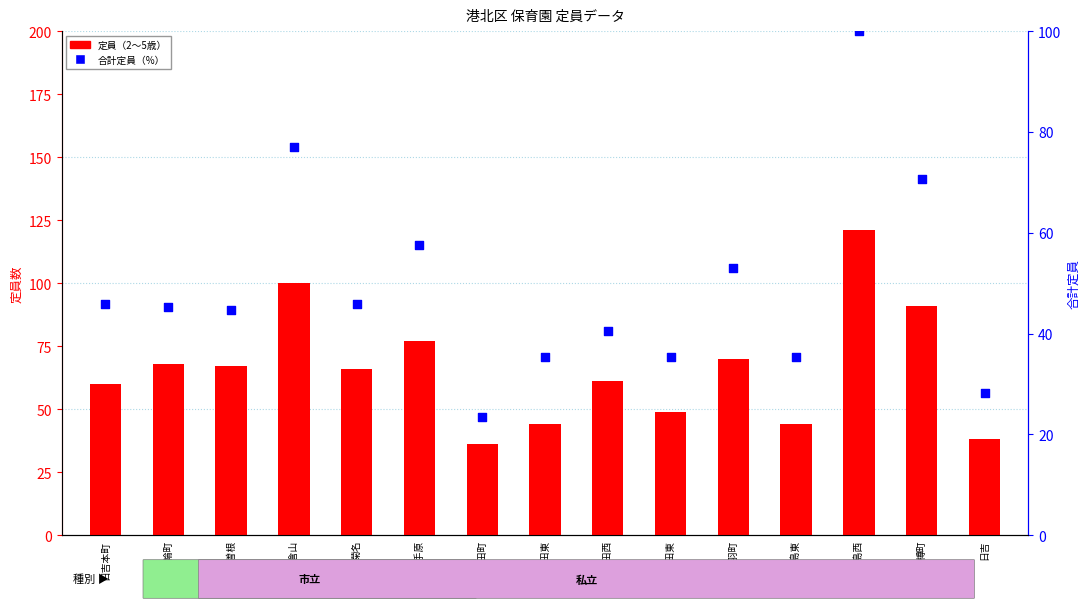

At how many categories does at least one series exceed 70?

4